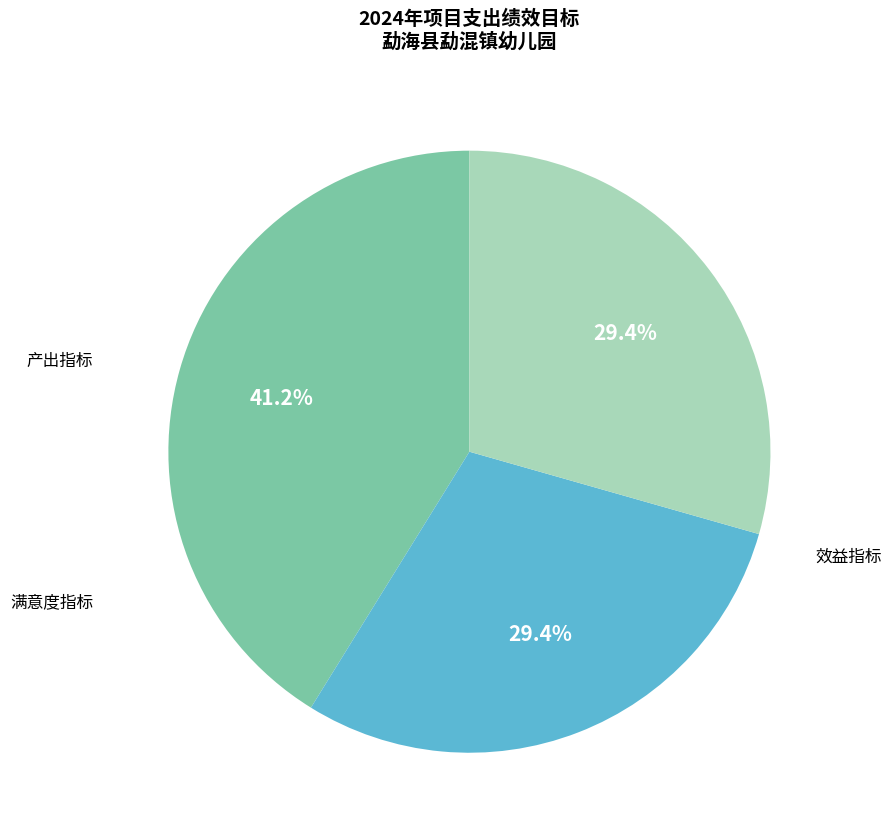

The 满意度指标 slice represents 43% of the pie. True or false?

False